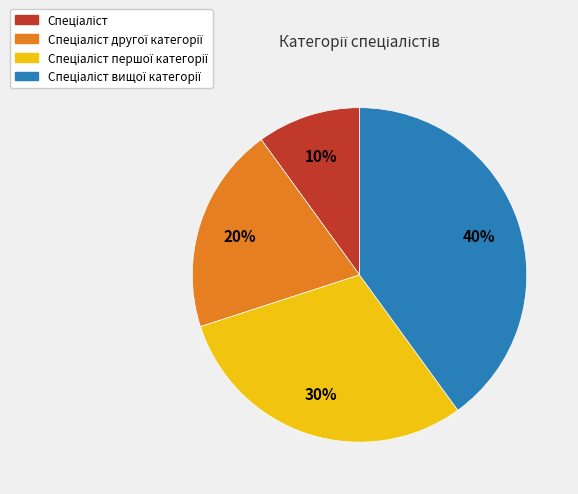

To the nearest percent, what is the difference between the largest and smallest slice percentages?

30%